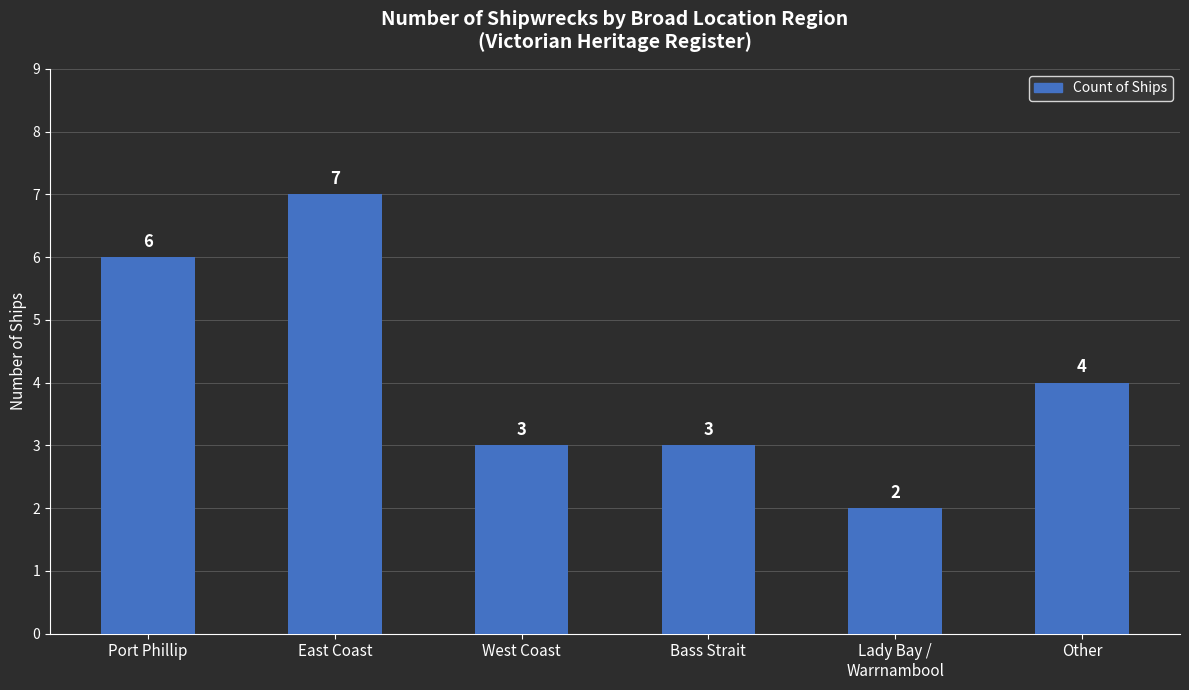

Where is the data nearest to the value 4?

Other